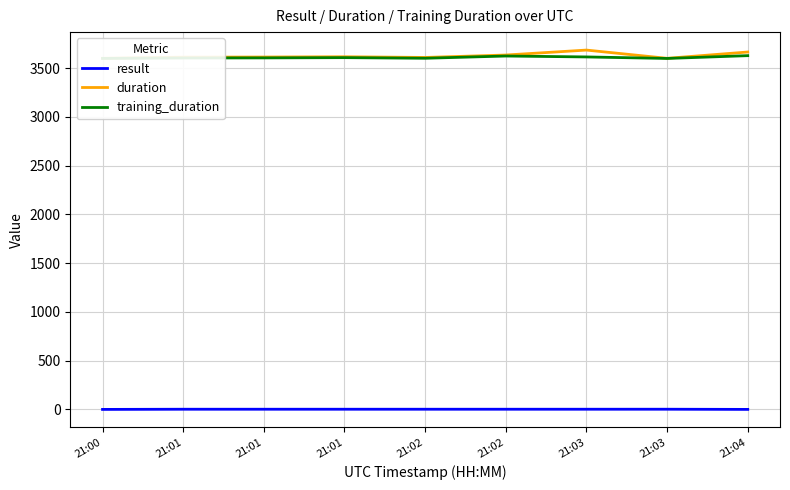

At which label does result reach its minimum?

21:00